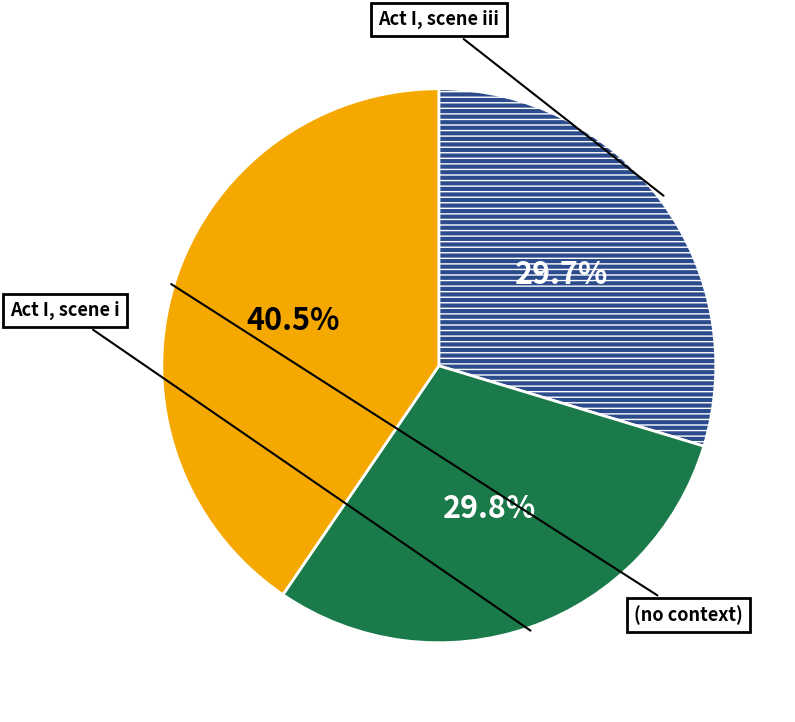

Does any single category account for the majority?

No